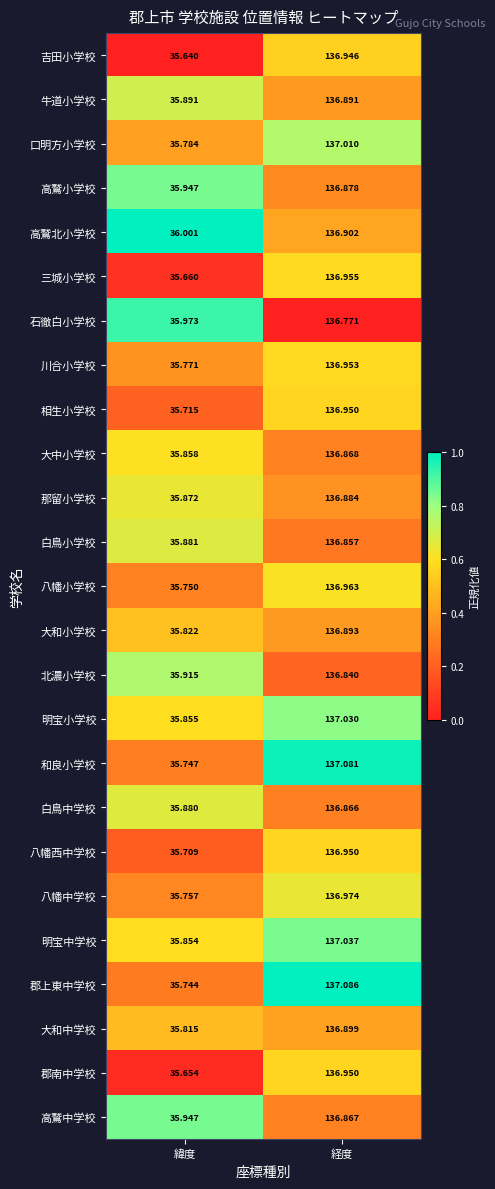

Between 緯度 and 経度, which series saw the biggest shift?

郡上東中学校